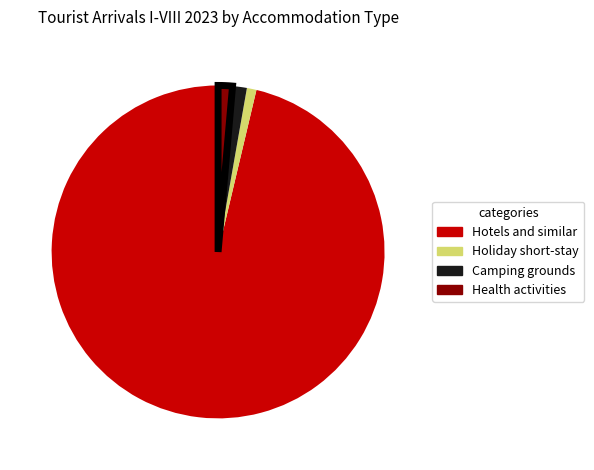

Count the number of slices in the pie.

4